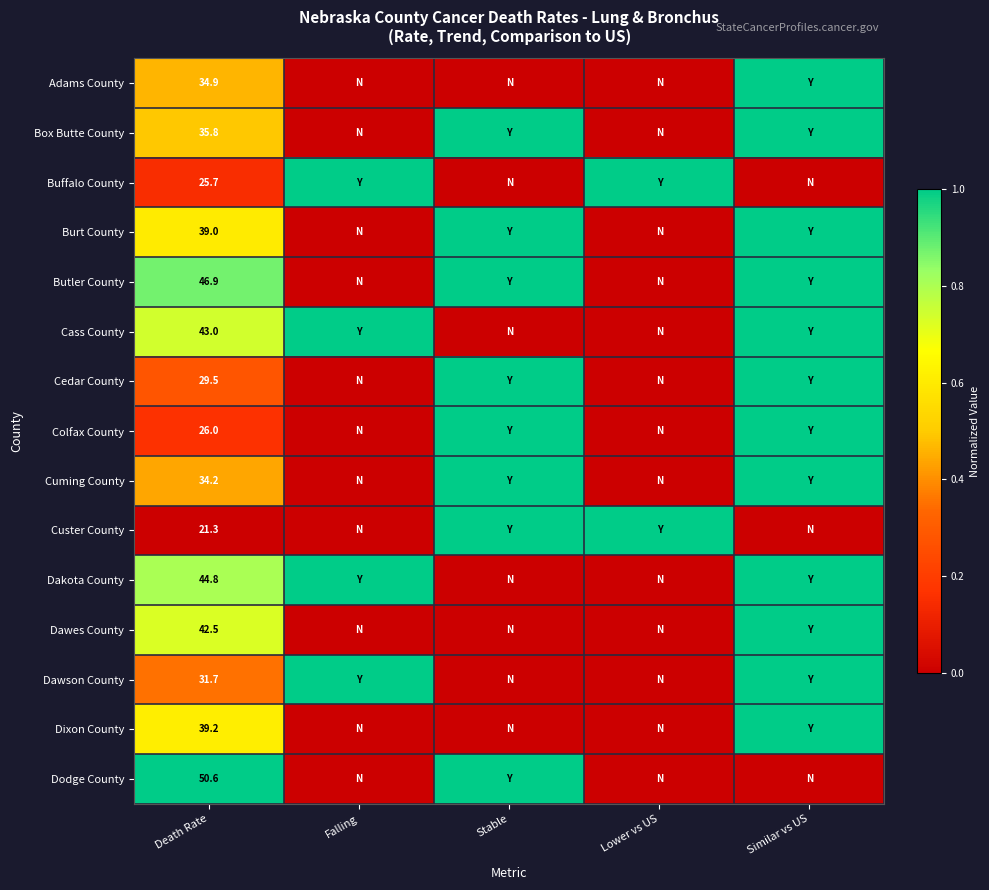

What is the difference between the highest and lowest values at Death Rate?

29.3